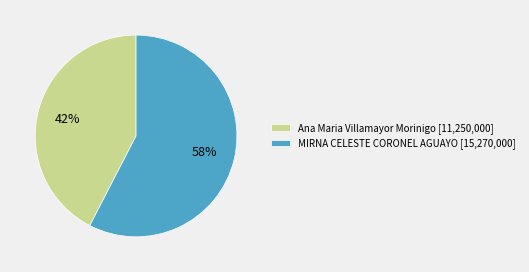

What is the majority slice?

MIRNA CELESTE CORONEL AGUAYO